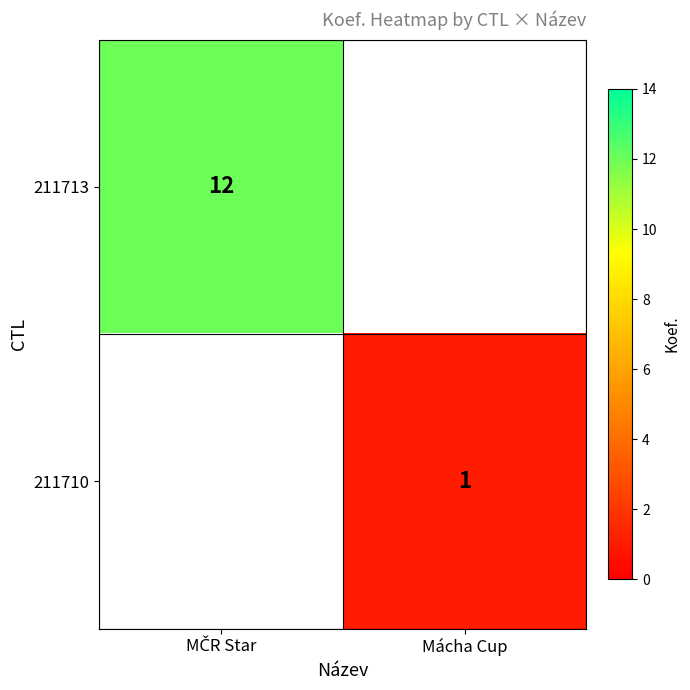

The value of 211710 at Mácha Cup is 0. True or false?

False